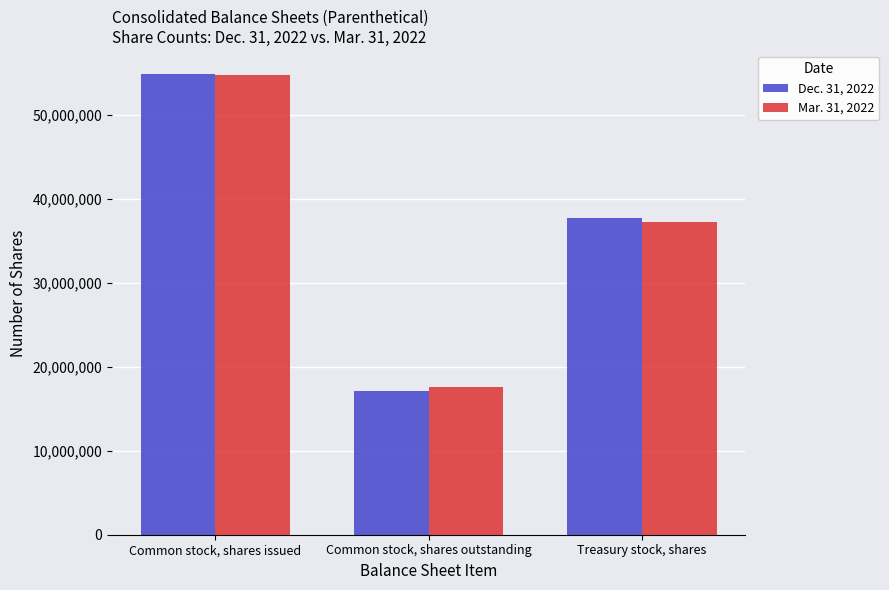

What is the lowest value of the Mar. 31, 2022 series?

17569087